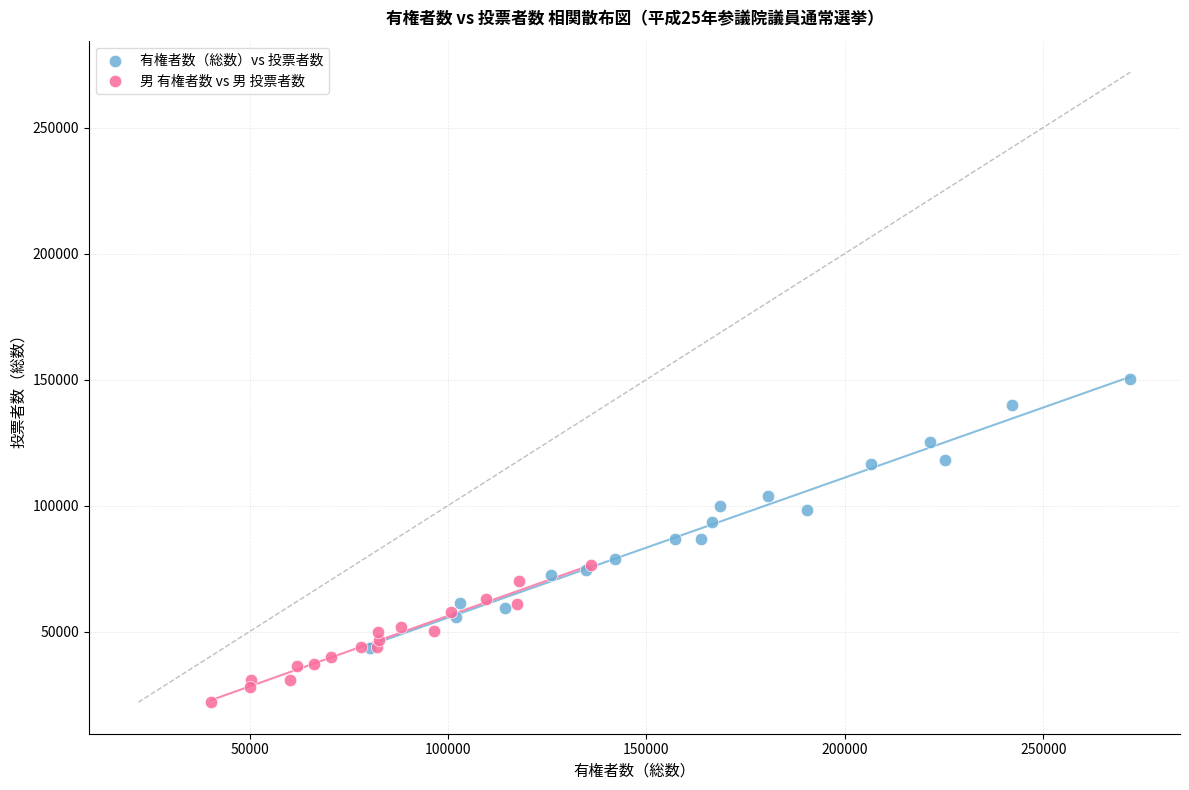

Which series contains the highest Y value?

有権者数（総数）vs 投票者数